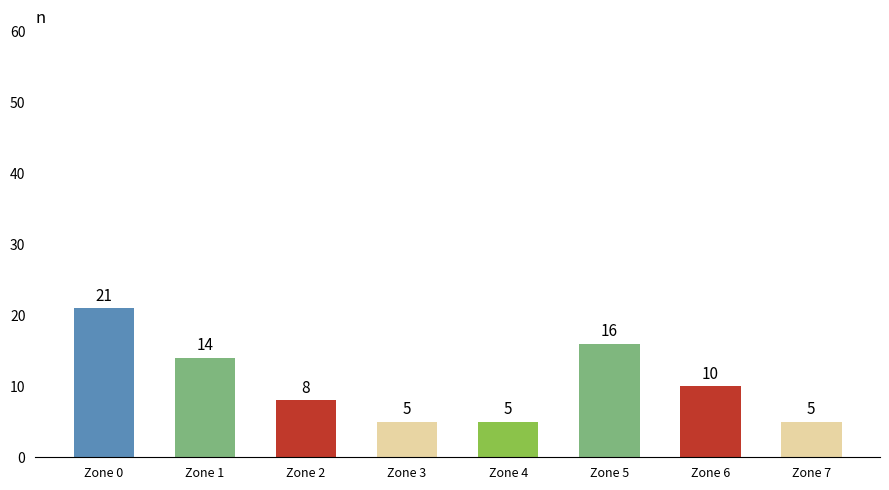

What is the difference between the second highest and second lowest values?

11